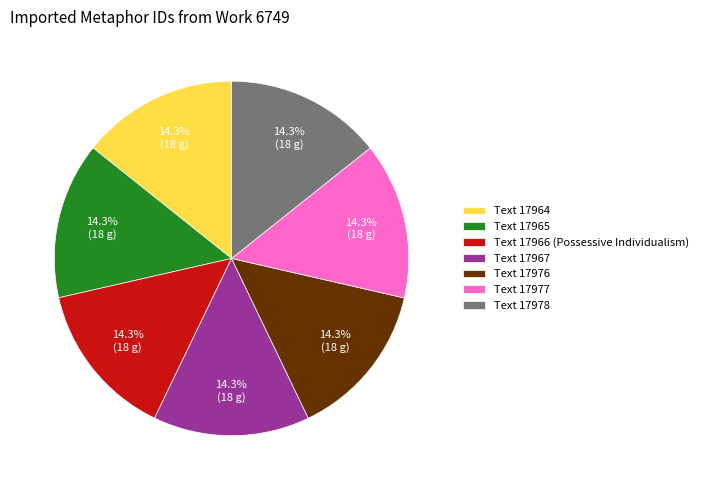

How much of the chart is everything except Text 17967?

85.7%